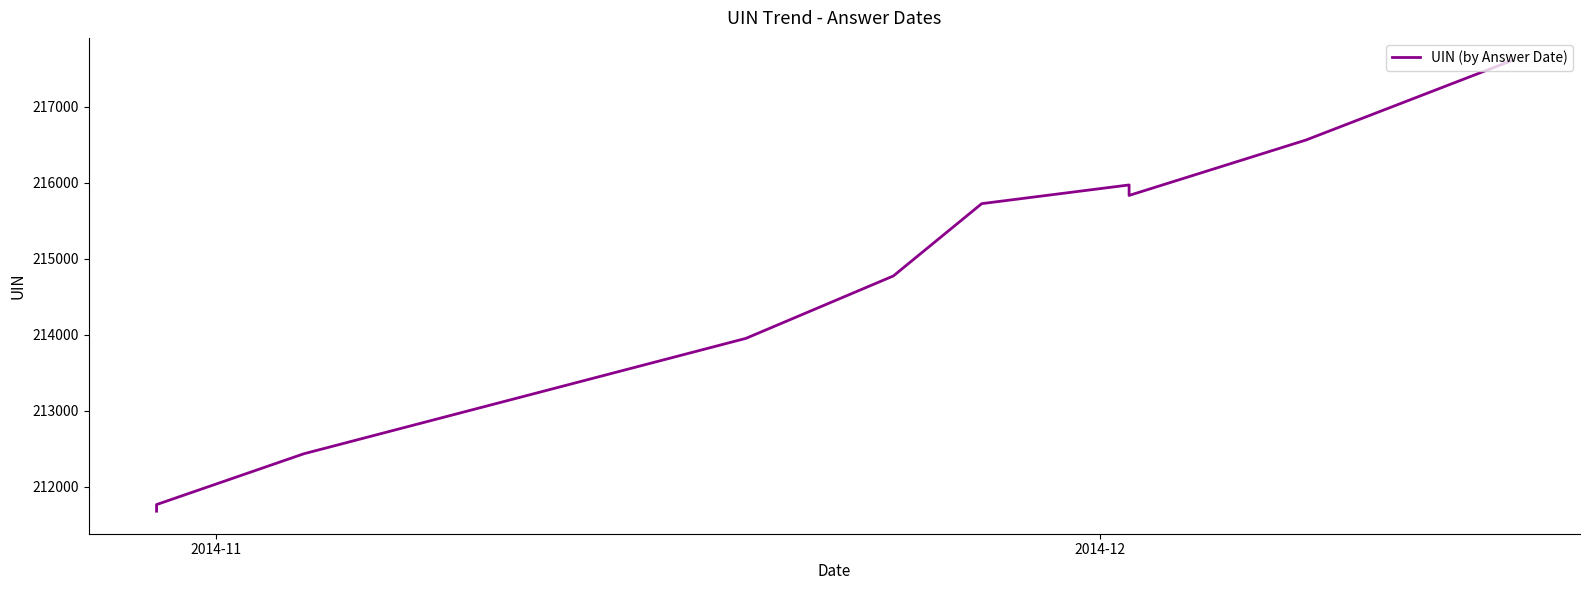

What is the average value?

214631